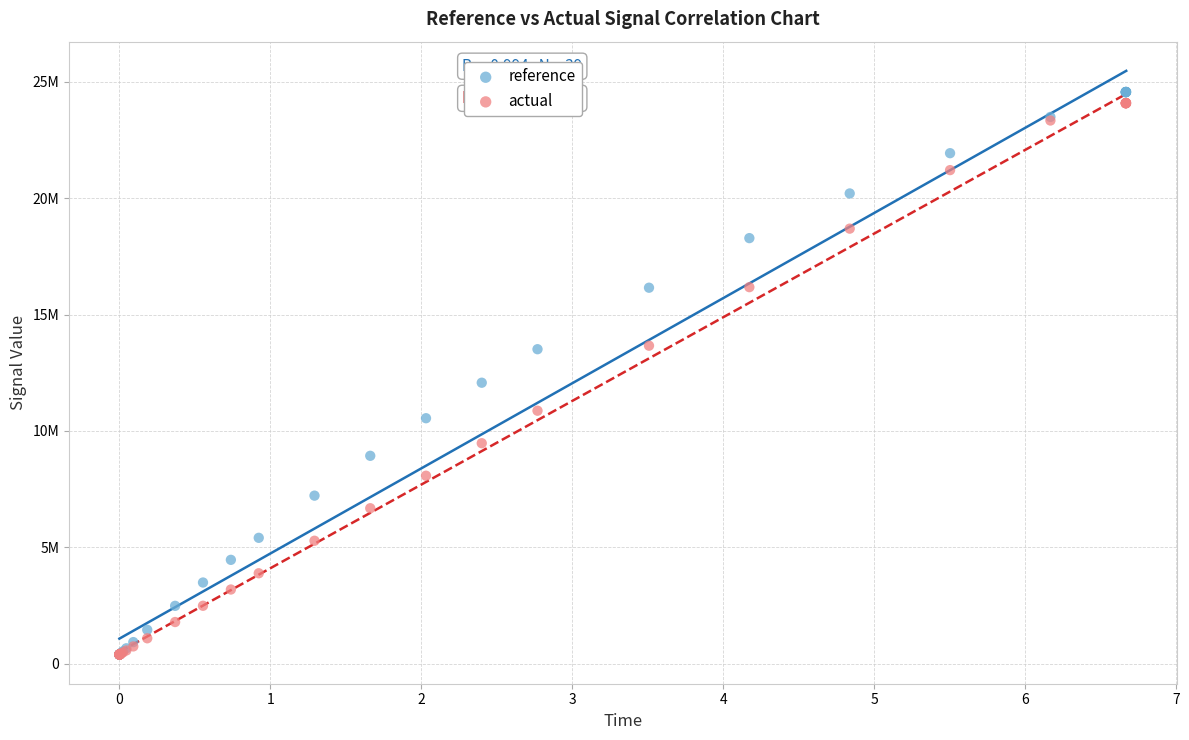

What are all the series names shown in the legend?

reference, actual